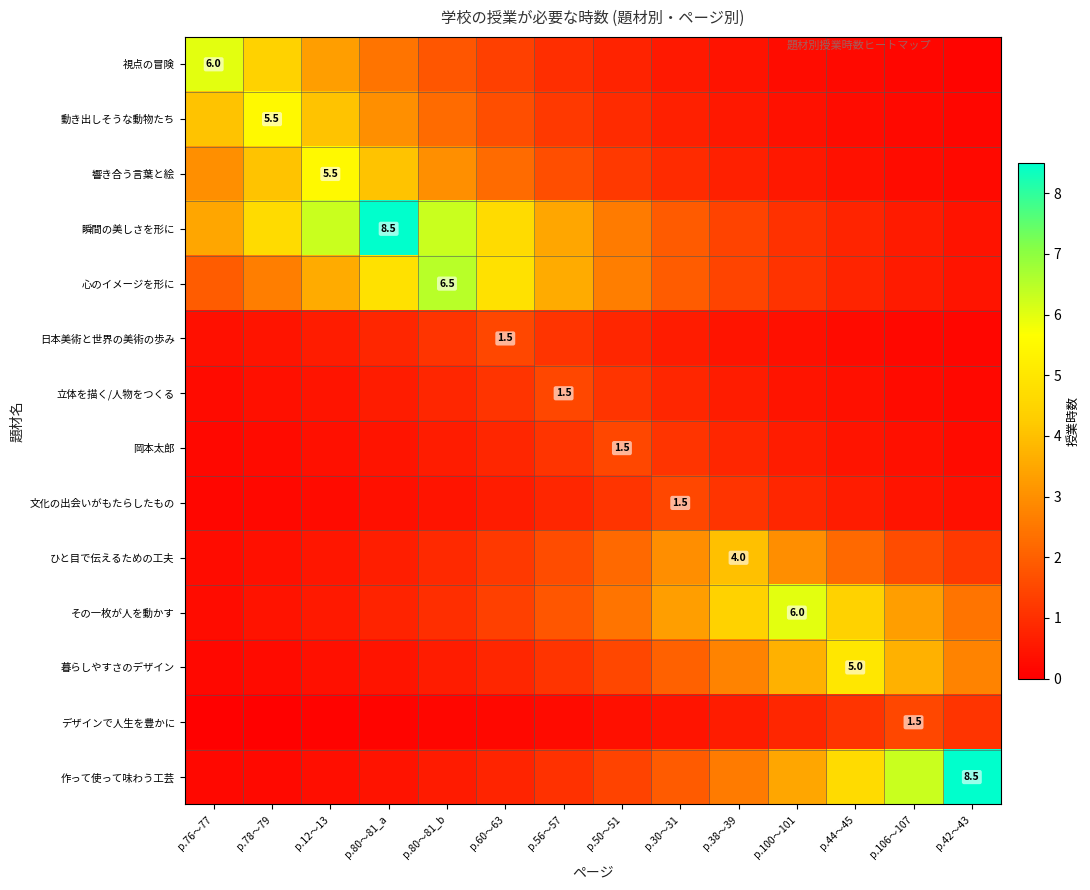

The value of 作って使って味わう工芸 at p.12〜13 is 0.3. True or false?

True